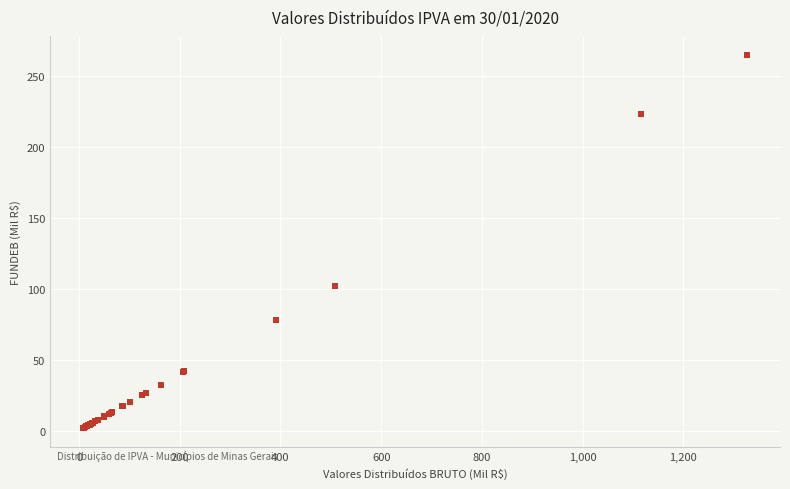

What Y value in the scatter plot is closest to 133?

101.8